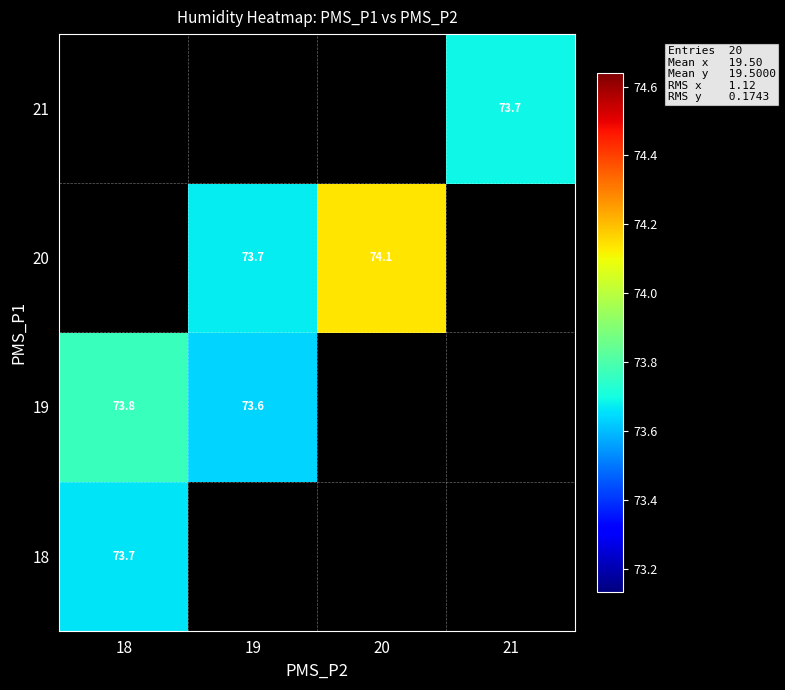

Is the value of 20 at 19 greater than the value of 21 at 19?

No